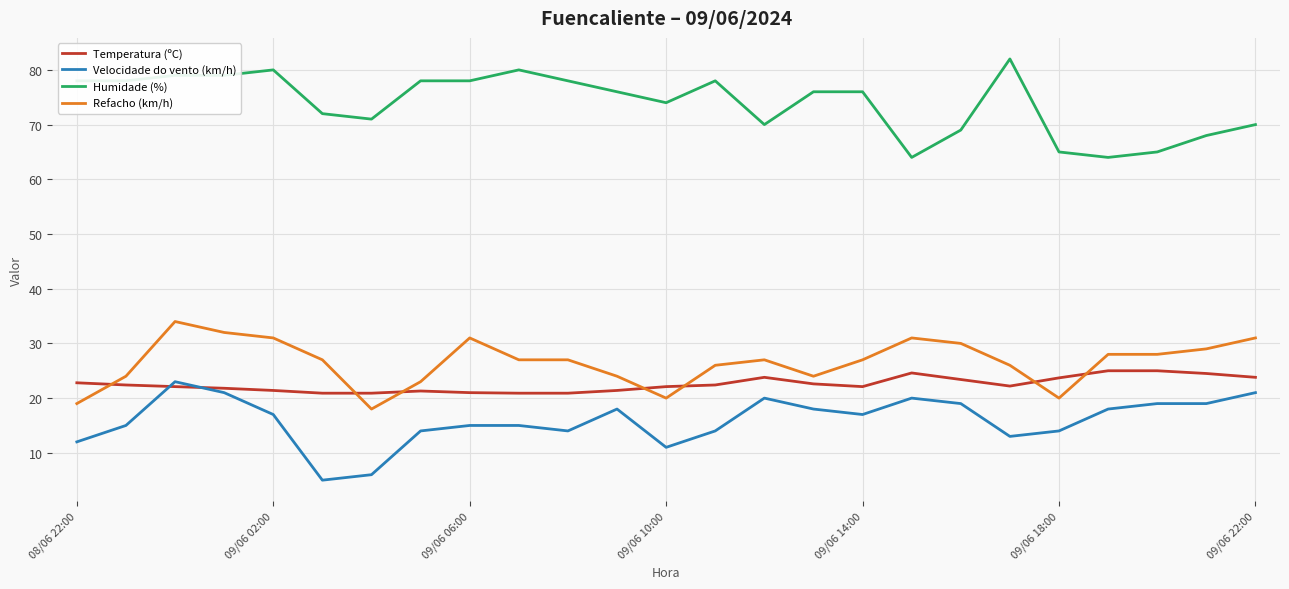

True or false: Refacho (km/h) and Humidade (%) cross at least once.

False